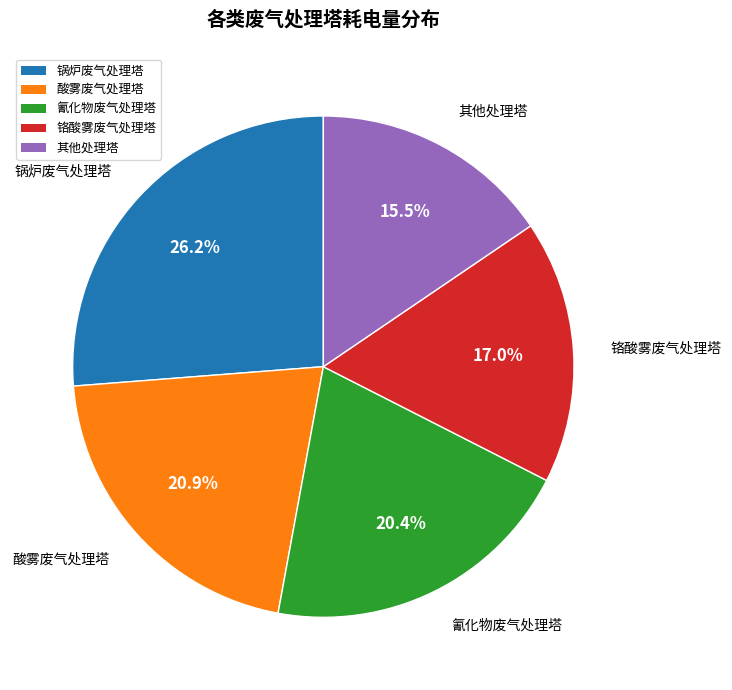

To the nearest percent, what is the average slice percentage?

20%